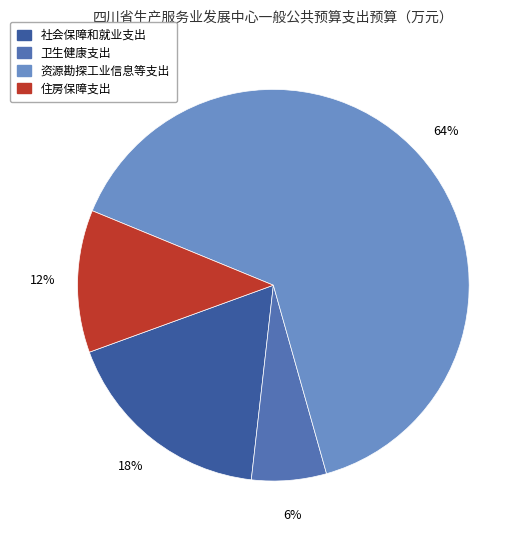

True or false: 社会保障和就业支出 accounts for 18% of the total.

True